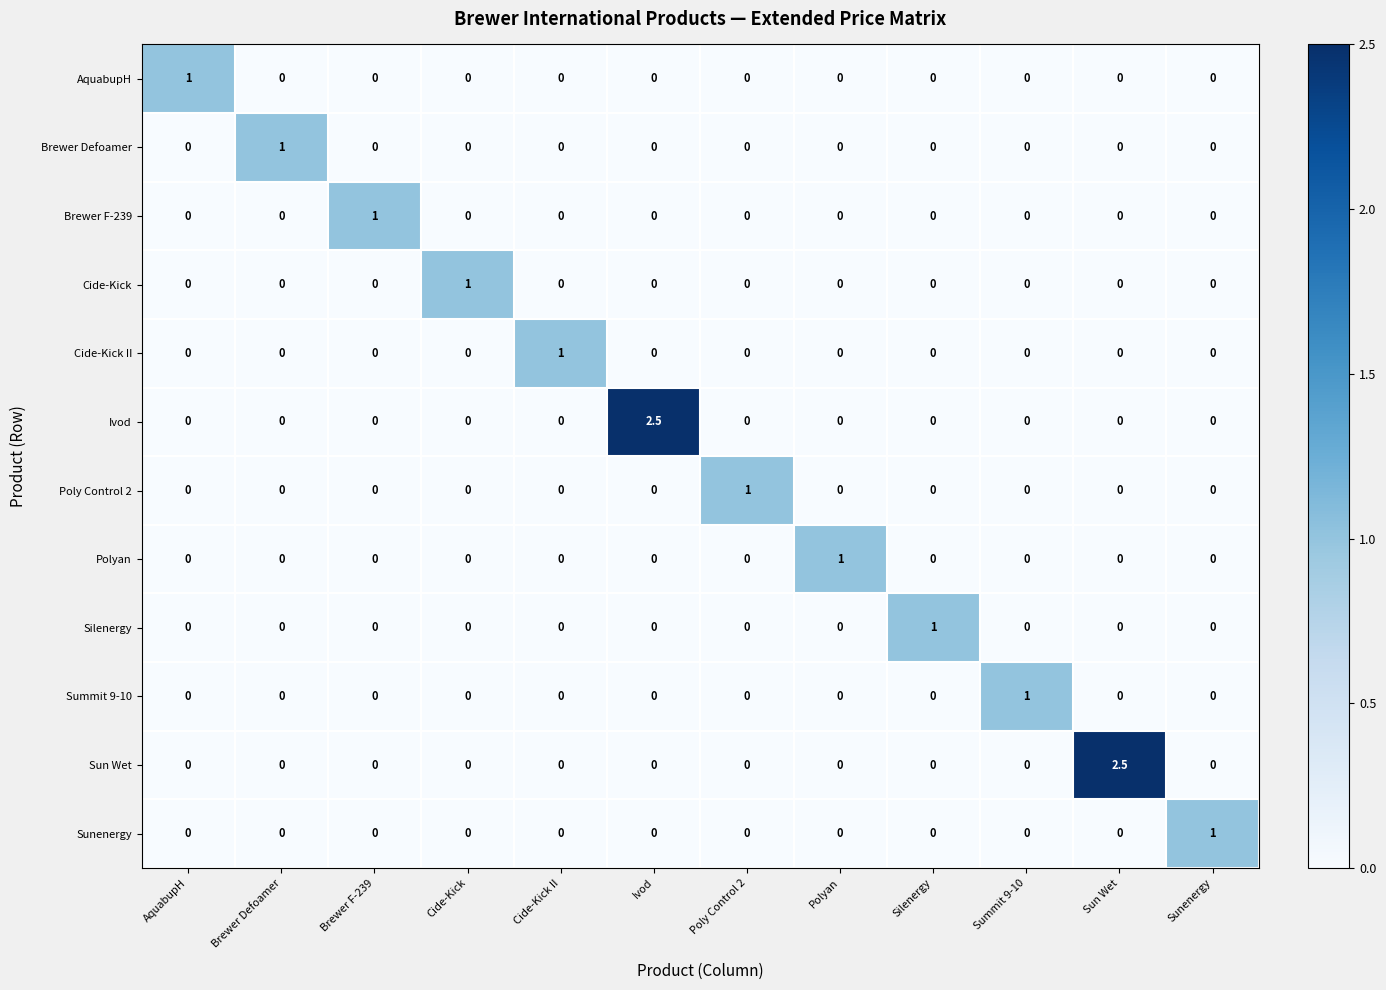

What is the total value across all series at Sun Wet?

2.5